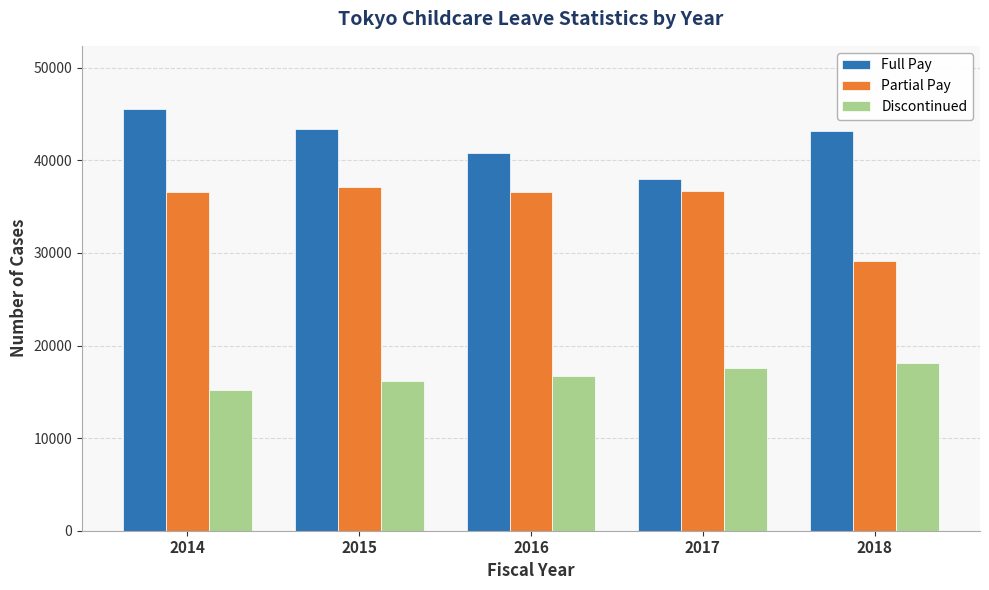

What is the difference between the Partial Pay values at 2018 and 2015?

7956